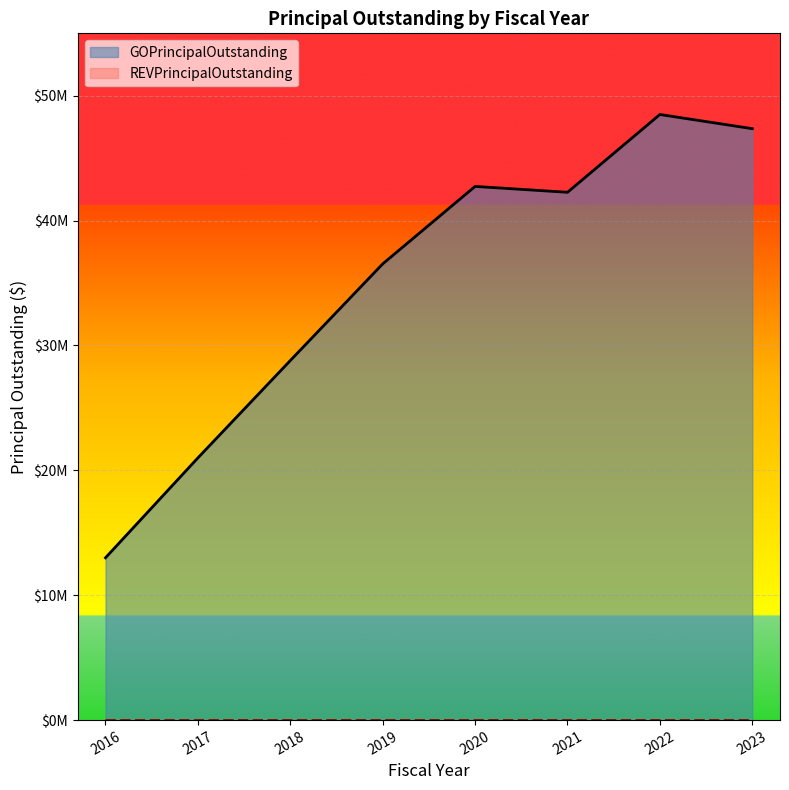

What is the greatest value displayed?

48500000